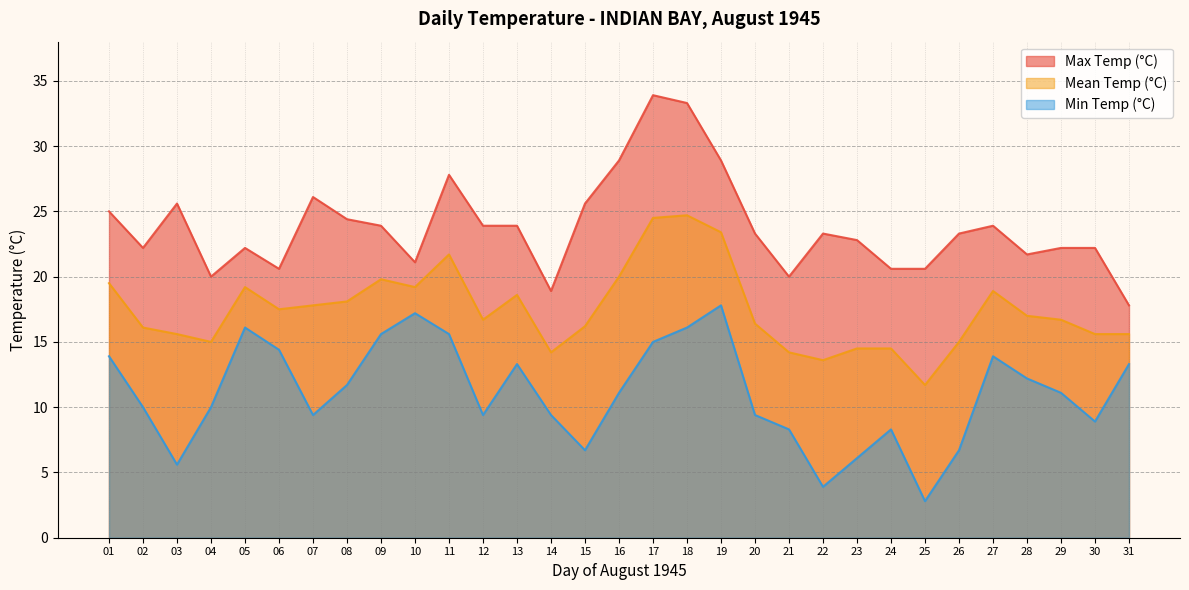

What are all the series names shown in the legend?

Max Temp (°C), Mean Temp (°C), Min Temp (°C)